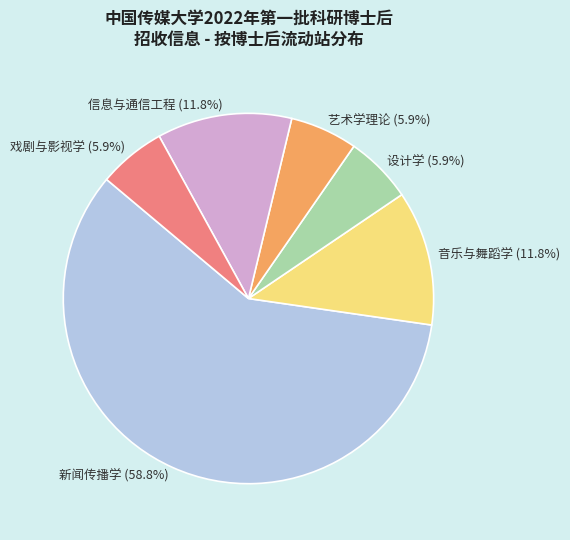

To the nearest percent, what is the difference between the largest and smallest slice percentages?

53%